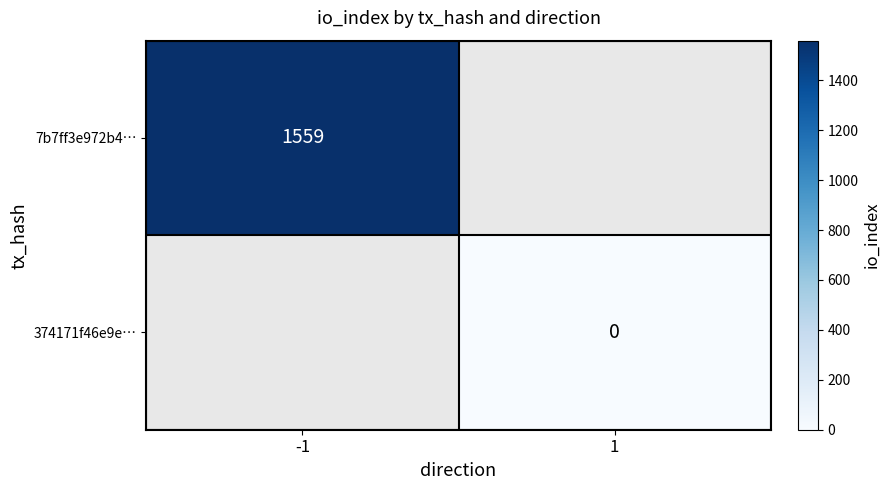

The 7b7ff3e972b4… series shows 1559 at -1. True or false?

True